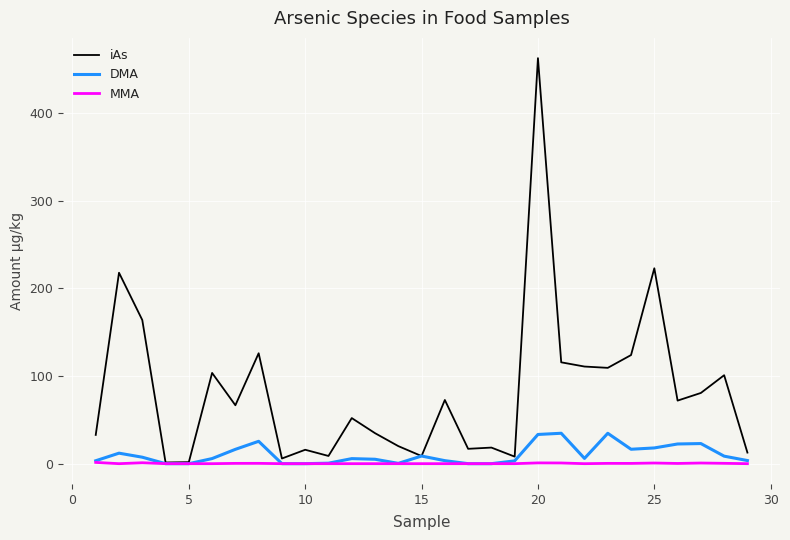

Which series has the largest range (max minus min)?

iAs